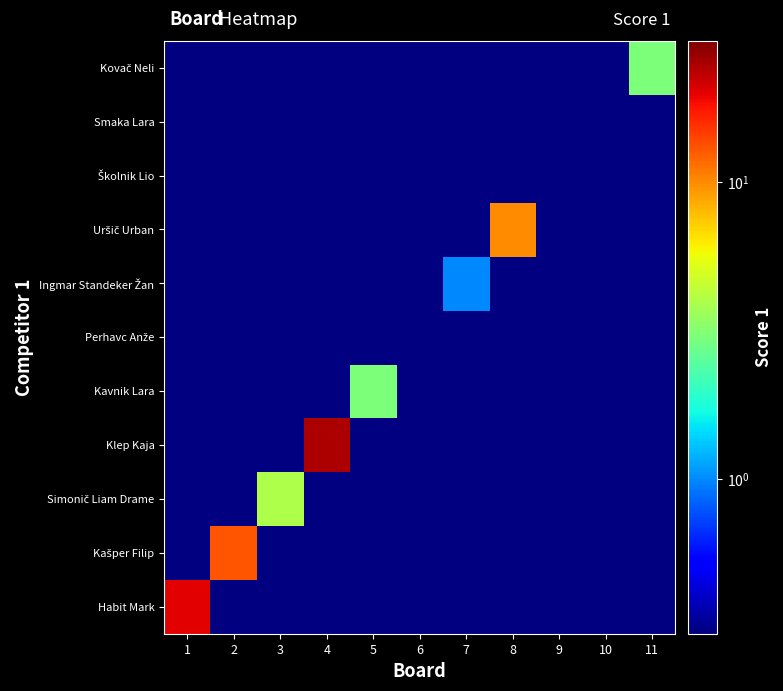

What is the maximum value shown in the chart?

25.0